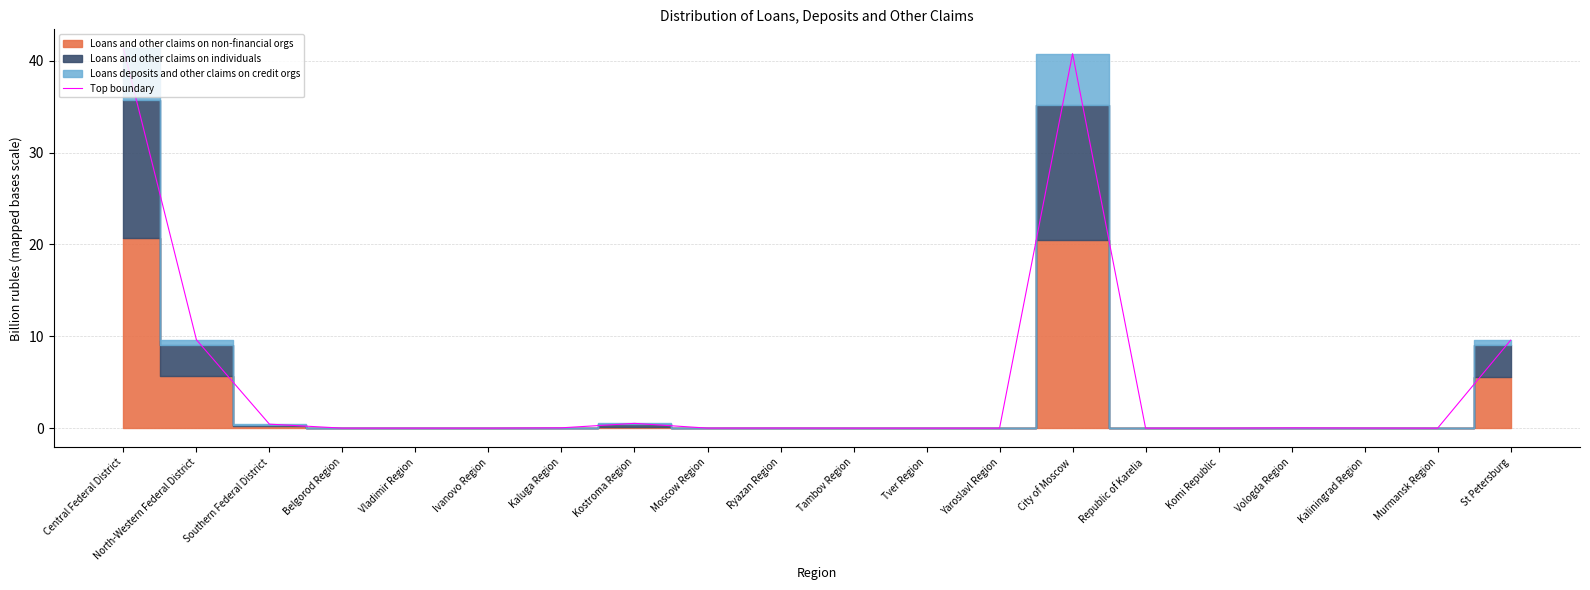

What is the label of the 18th point from the right?

Southern Federal District